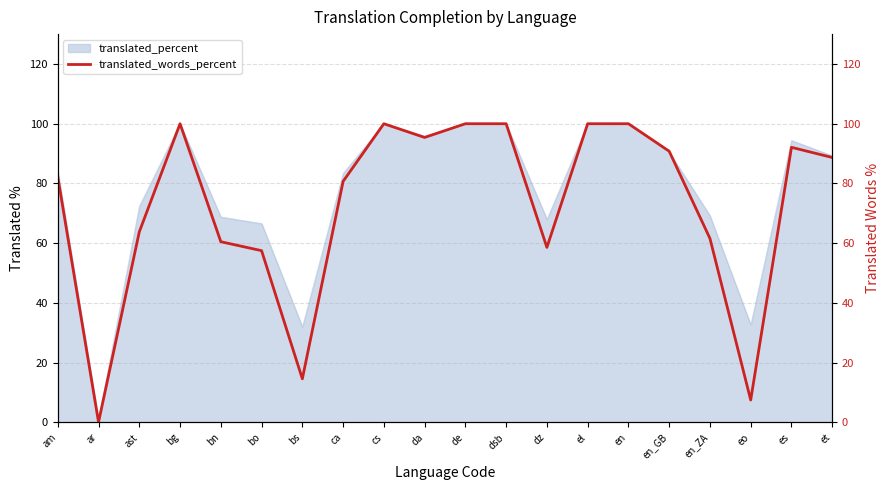

Reading right to left, extract all data points from this chart.

et=88.7	es=92.1	eo=7.5	en_ZA=61.6	en_GB=90.8	en=100.0	el=100.0	dz=58.6	dsb=100.0	de=100.0	da=95.4	cs=100.0	ca=80.7	bs=14.6	bo=57.5	bn=60.5	bg=100.0	ast=63.8	ar=0.1	am=82.2